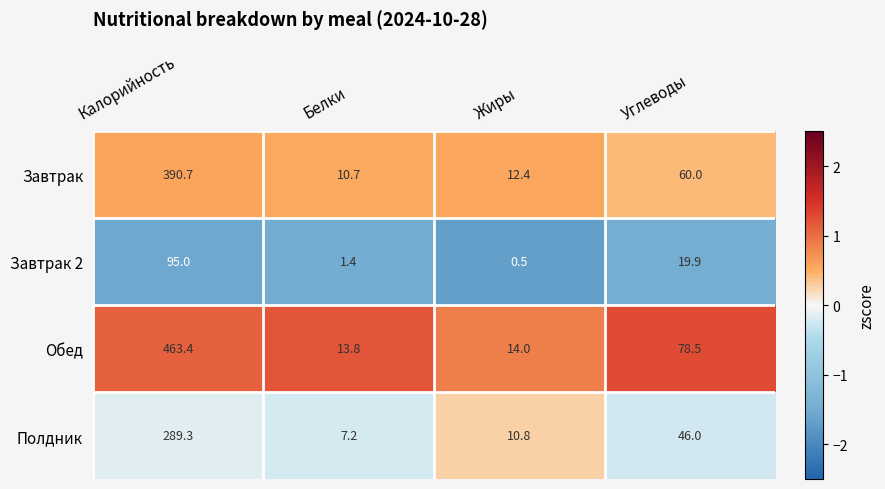

The value of Обед at Углеводы is 78.5. True or false?

True